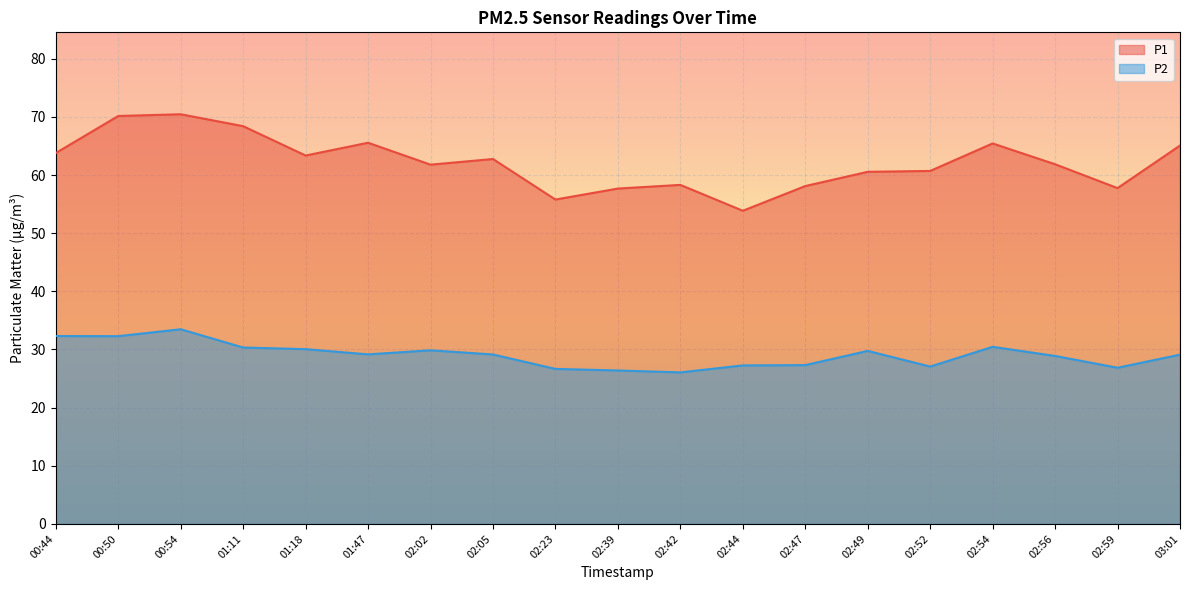

Count the number of categories in the chart.

19